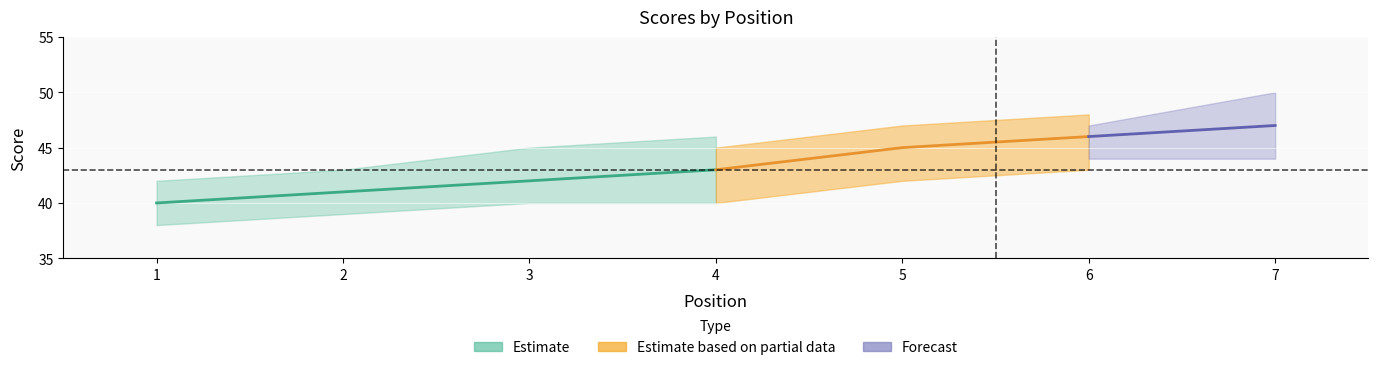

Which category has the highest value in the event_total_score series?

7